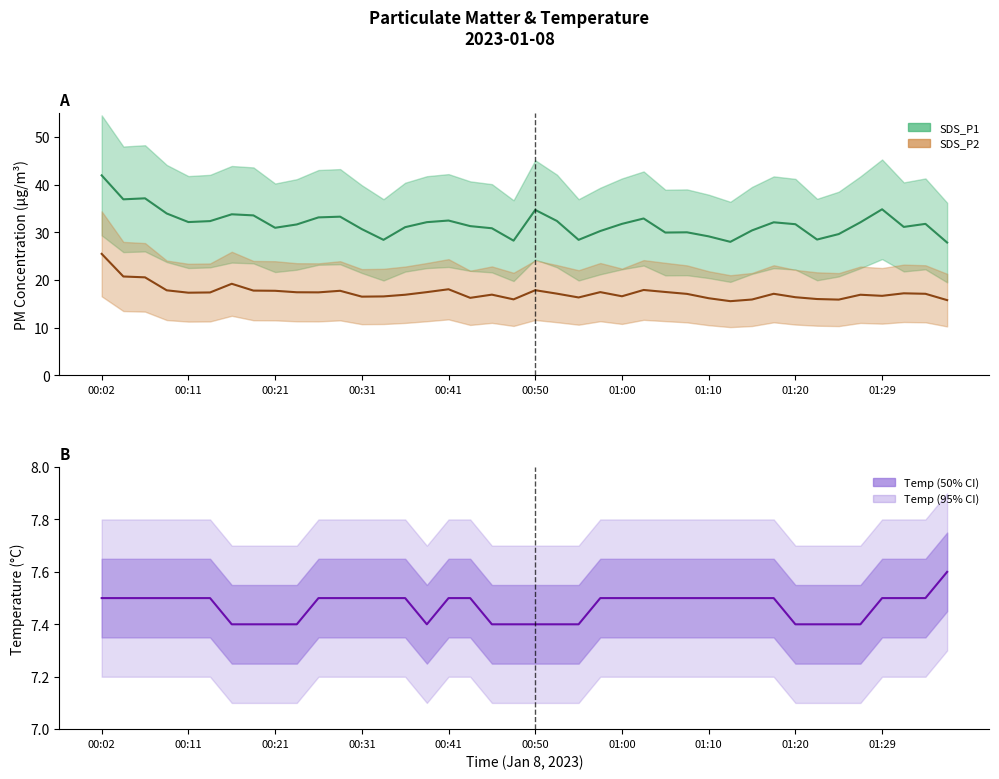

True or false: SDS_P2 and Temp cross at least once.

False